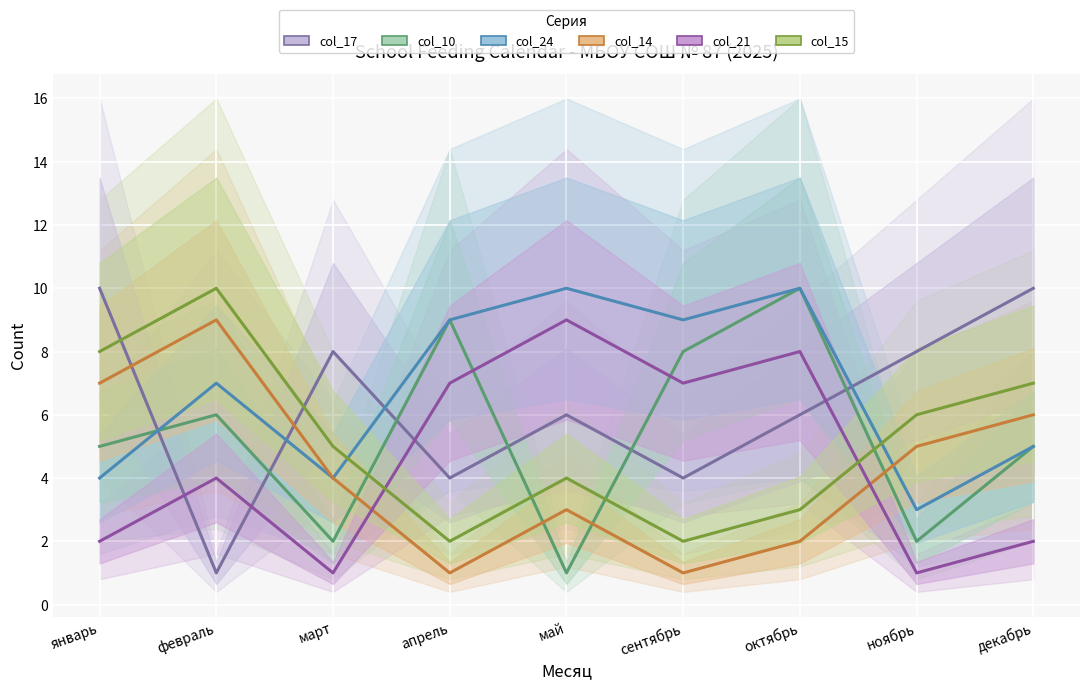

What value does the col_24 series have at январь?

4